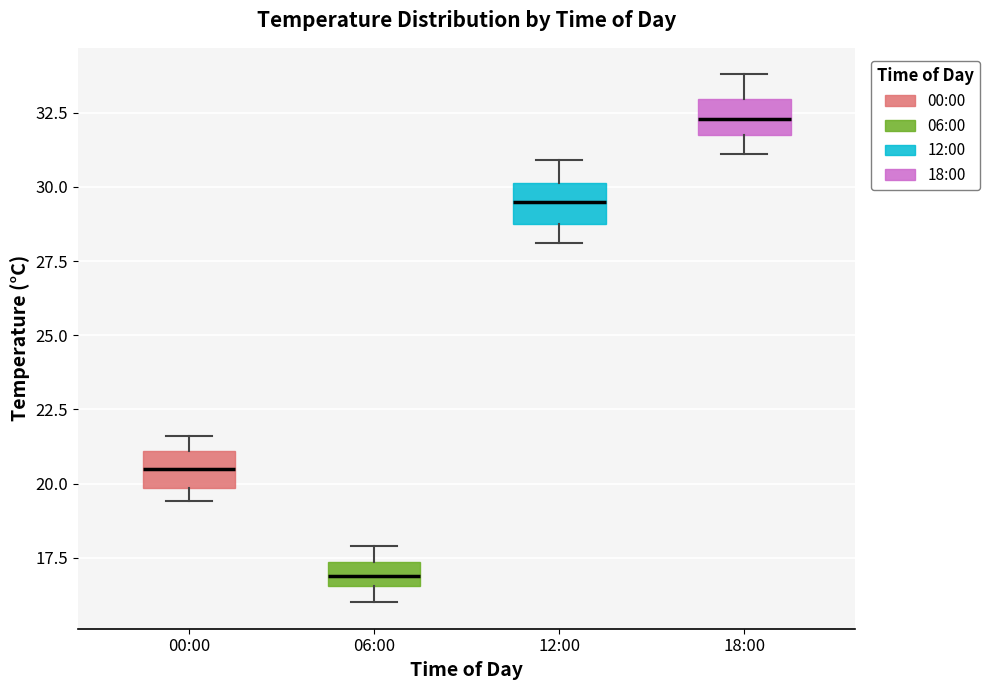

Where is the upper edge of the box for 18:00 on the y-axis? The values are not printed on the chart, so give them approximately, as read against the axis.

33.0